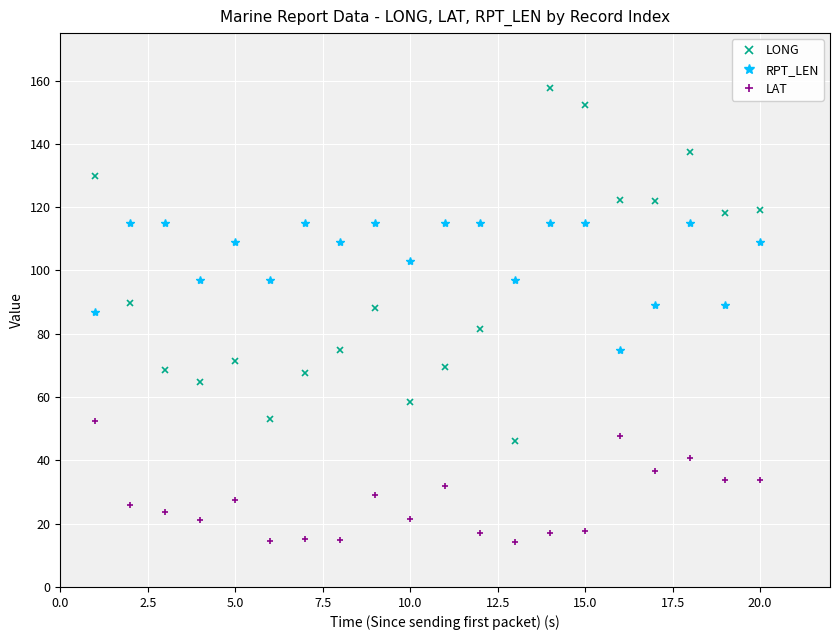

Rank the series by their maximum value, from lowest to highest.

LAT, RPT_LEN, LONG